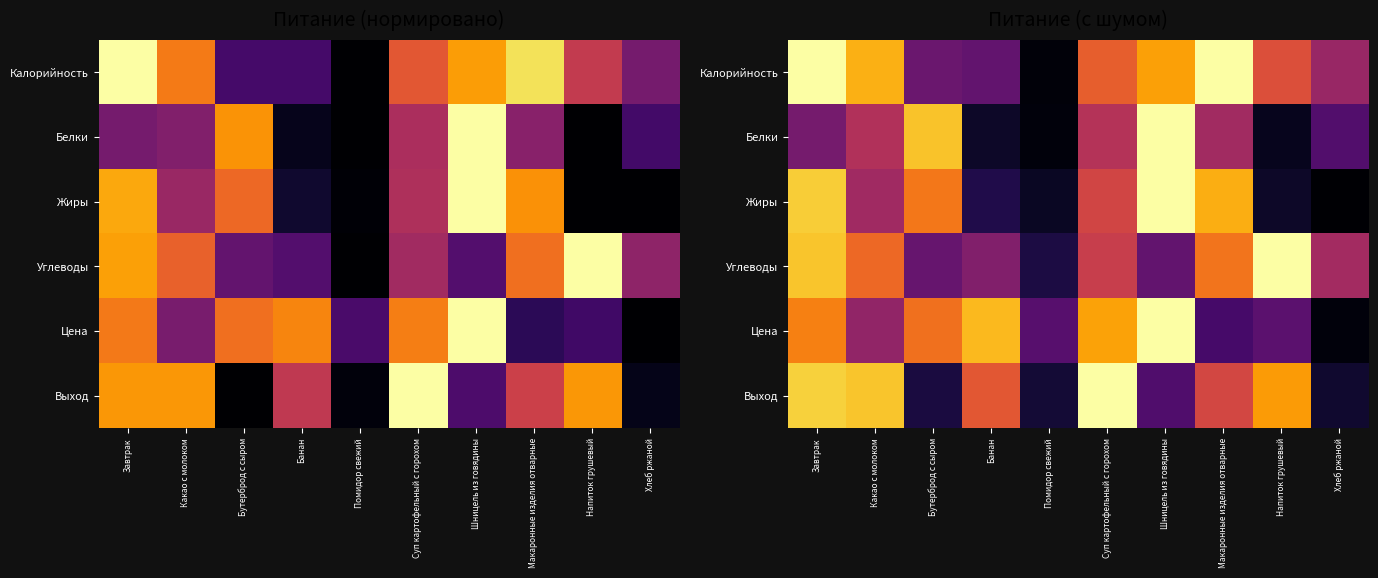

Which category has the lowest value across all series?

Хлеб ржаной